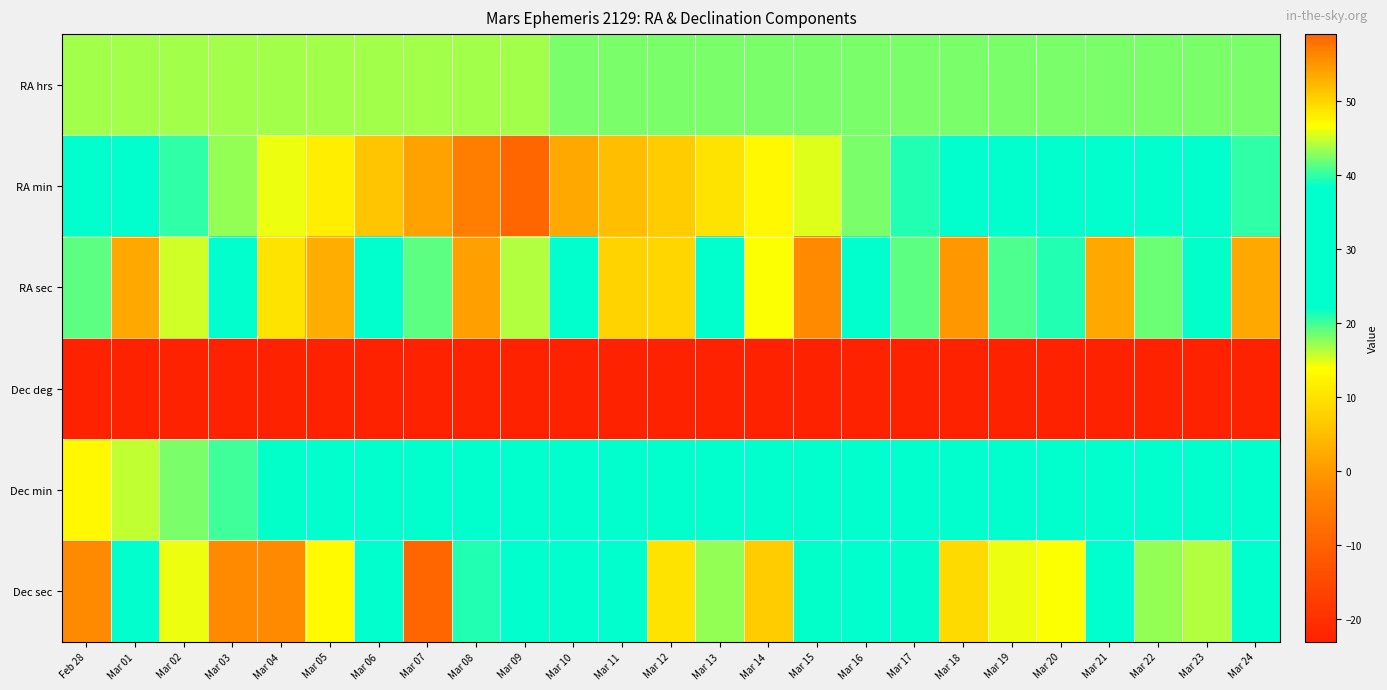

Between Mar 05 and Mar 12, which is larger?

Mar 12